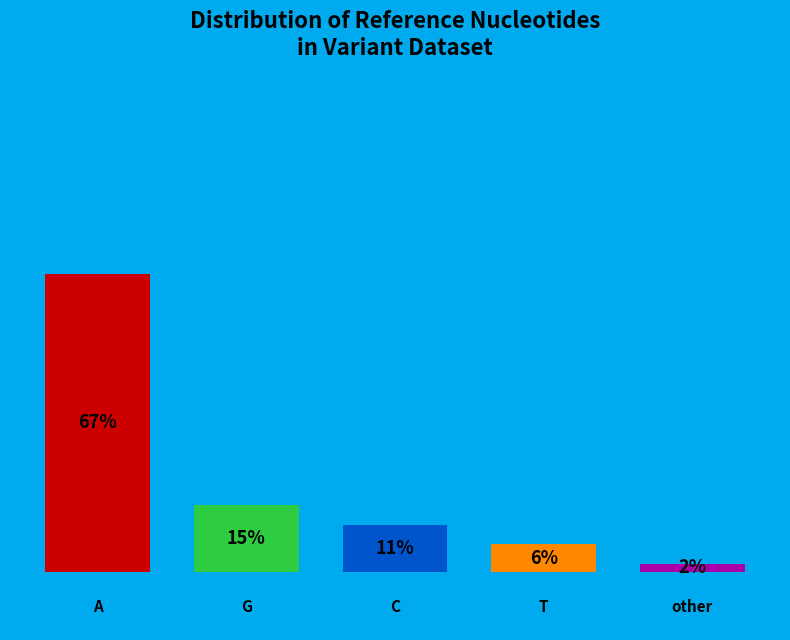

To the nearest percent, what is the difference between the largest and smallest slice percentages?

65%